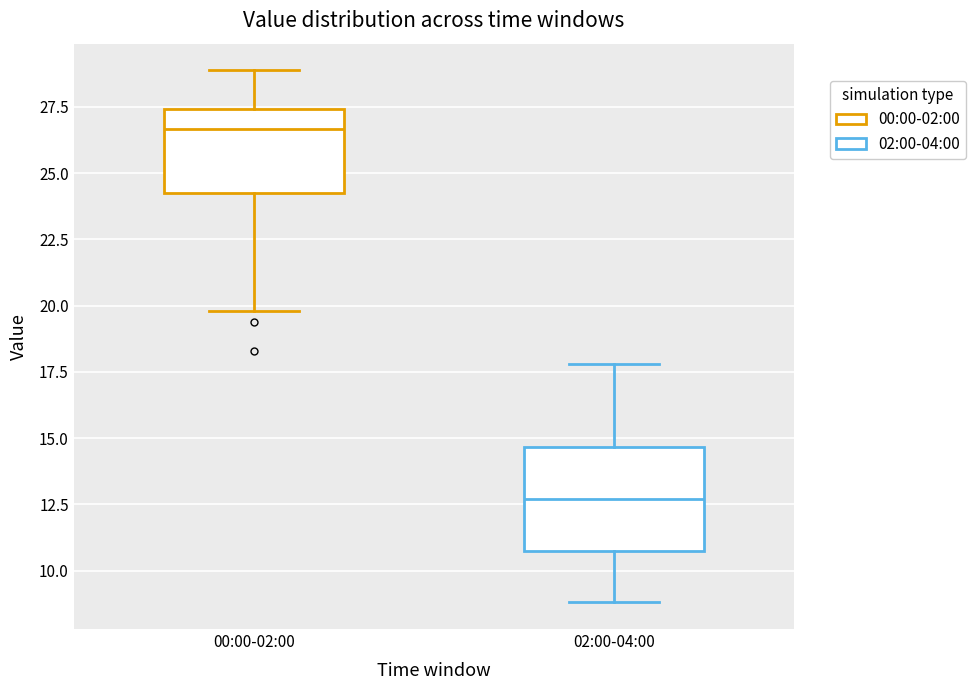

Comparing the boxes themselves (not the whiskers), which one is the tallest?

02:00-04:00